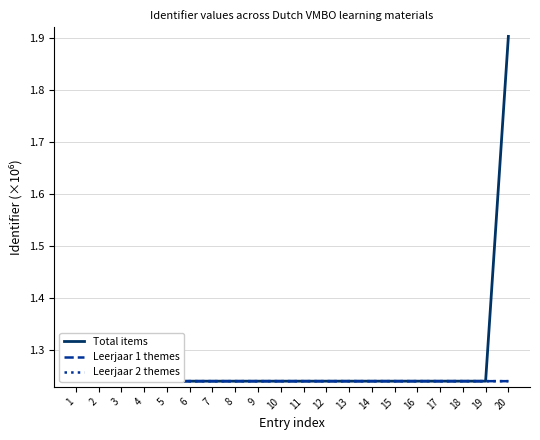

At which label does Leerjaar 1 themes reach its minimum?

1